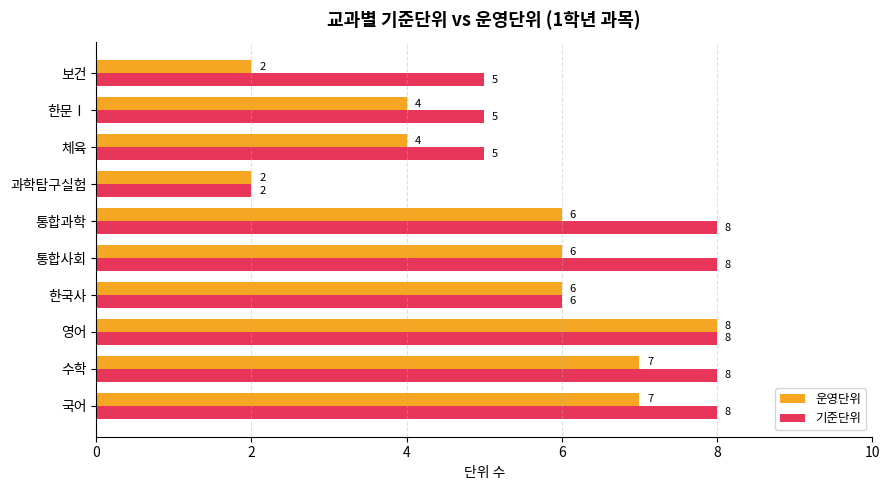

Which series changed the most between 영어 and 한문Ⅰ?

운영단위